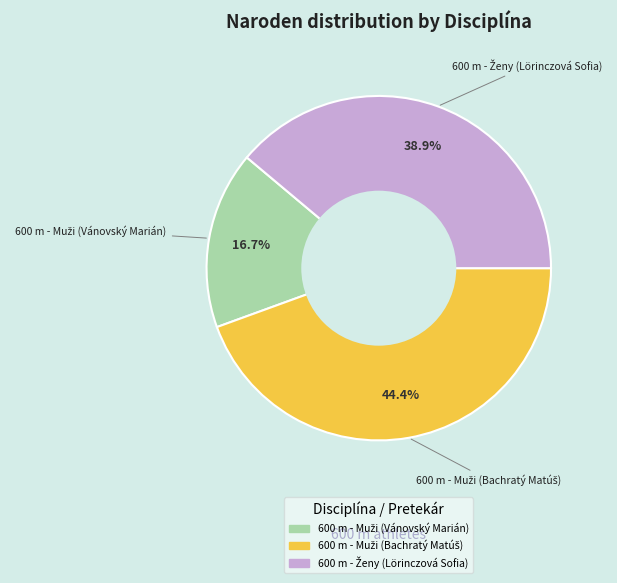

Is there any slice that represents more than half of the pie?

No